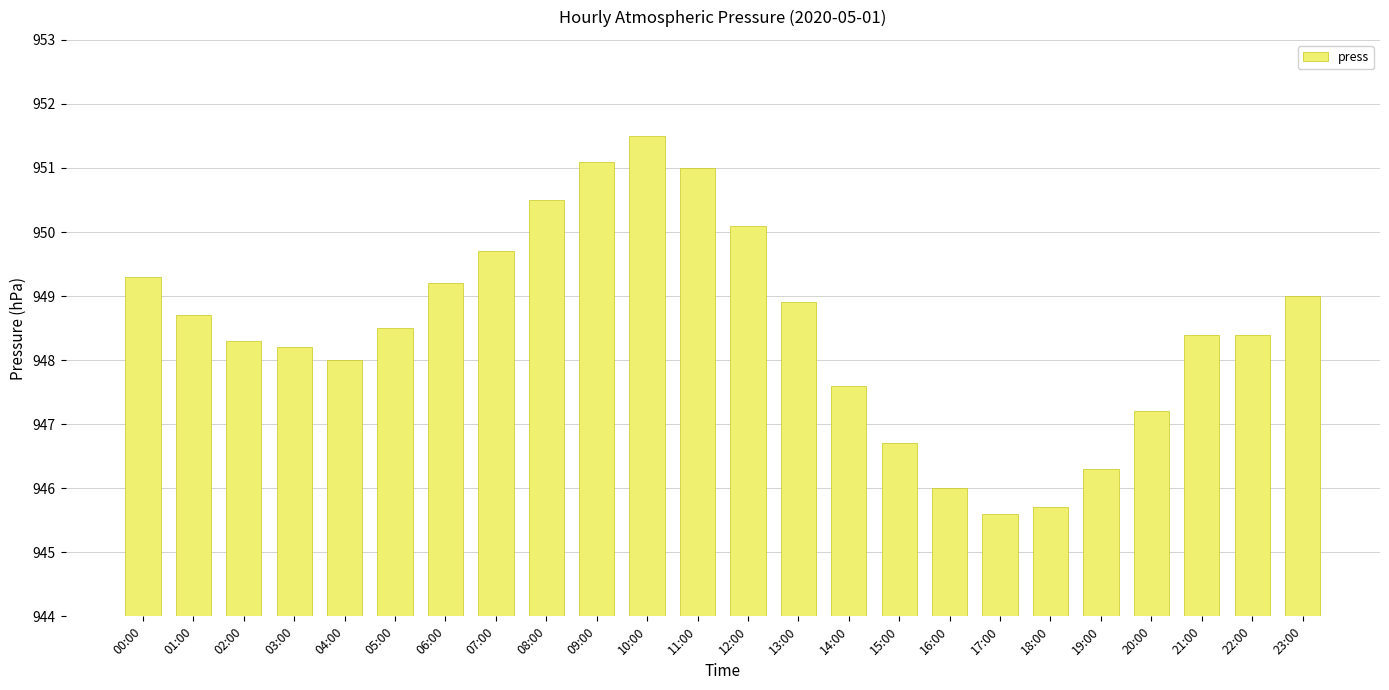

What position from the right is 15:00?

9